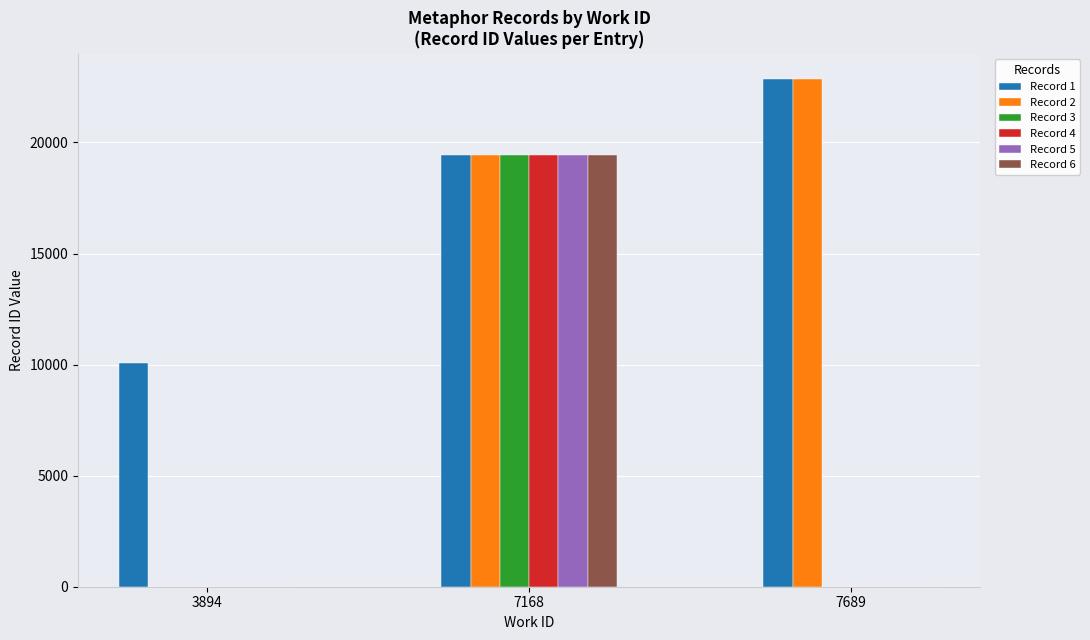

Is it true that Record 2 equals 34556 at 7168?

False